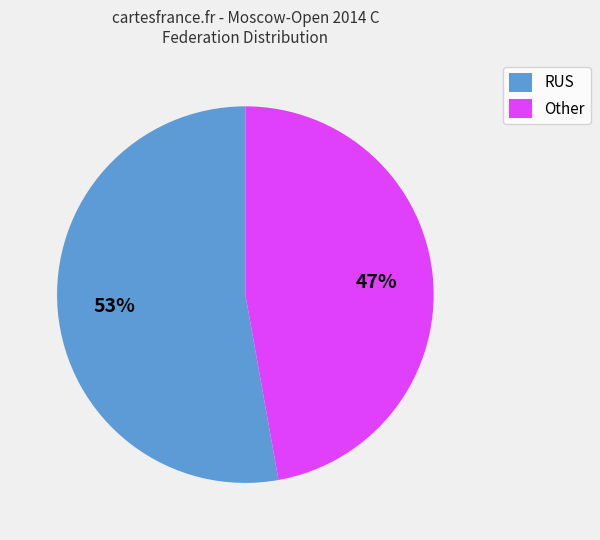

Is there a majority slice in this chart?

Yes